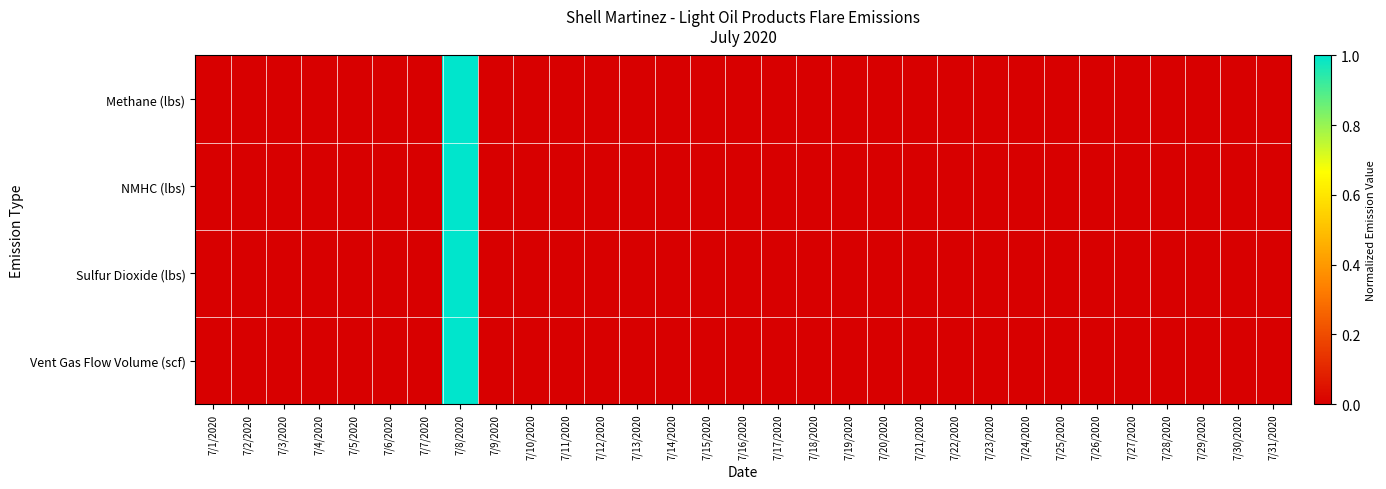

Reading left to right, list all the values displayed in this chart.

Methane (lbs): 7/1/2020=0	7/2/2020=0	7/3/2020=0	7/4/2020=0	7/5/2020=0	7/6/2020=0	7/7/2020=0	7/8/2020=1	7/9/2020=0	7/10/2020=0	7/11/2020=0	7/12/2020=0	7/13/2020=0	7/14/2020=0	7/15/2020=0	7/16/2020=0	7/17/2020=0	7/18/2020=0	7/19/2020=0	7/20/2020=0	7/21/2020=0	7/22/2020=0	7/23/2020=0	7/24/2020=0	7/25/2020=0	7/26/2020=0	7/27/2020=0	7/28/2020=0	7/29/2020=0	7/30/2020=0	7/31/2020=0
NMHC (lbs): 7/1/2020=0	7/2/2020=0	7/3/2020=0	7/4/2020=0	7/5/2020=0	7/6/2020=0	7/7/2020=0	7/8/2020=1	7/9/2020=0	7/10/2020=0	7/11/2020=0	7/12/2020=0	7/13/2020=0	7/14/2020=0	7/15/2020=0	7/16/2020=0	7/17/2020=0	7/18/2020=0	7/19/2020=0	7/20/2020=0	7/21/2020=0	7/22/2020=0	7/23/2020=0	7/24/2020=0	7/25/2020=0	7/26/2020=0	7/27/2020=0	7/28/2020=0	7/29/2020=0	7/30/2020=0	7/31/2020=0
Sulfur Dioxide (lbs): 7/1/2020=0	7/2/2020=0	7/3/2020=0	7/4/2020=0	7/5/2020=0	7/6/2020=0	7/7/2020=0	7/8/2020=1	7/9/2020=0	7/10/2020=0	7/11/2020=0	7/12/2020=0	7/13/2020=0	7/14/2020=0	7/15/2020=0	7/16/2020=0	7/17/2020=0	7/18/2020=0	7/19/2020=0	7/20/2020=0	7/21/2020=0	7/22/2020=0	7/23/2020=0	7/24/2020=0	7/25/2020=0	7/26/2020=0	7/27/2020=0	7/28/2020=0	7/29/2020=0	7/30/2020=0	7/31/2020=0
Vent Gas Flow Volume (scf): 7/1/2020=0	7/2/2020=0	7/3/2020=0	7/4/2020=0	7/5/2020=0	7/6/2020=0	7/7/2020=0	7/8/2020=1	7/9/2020=0	7/10/2020=0	7/11/2020=0	7/12/2020=0	7/13/2020=0	7/14/2020=0	7/15/2020=0	7/16/2020=0	7/17/2020=0	7/18/2020=0	7/19/2020=0	7/20/2020=0	7/21/2020=0	7/22/2020=0	7/23/2020=0	7/24/2020=0	7/25/2020=0	7/26/2020=0	7/27/2020=0	7/28/2020=0	7/29/2020=0	7/30/2020=0	7/31/2020=0